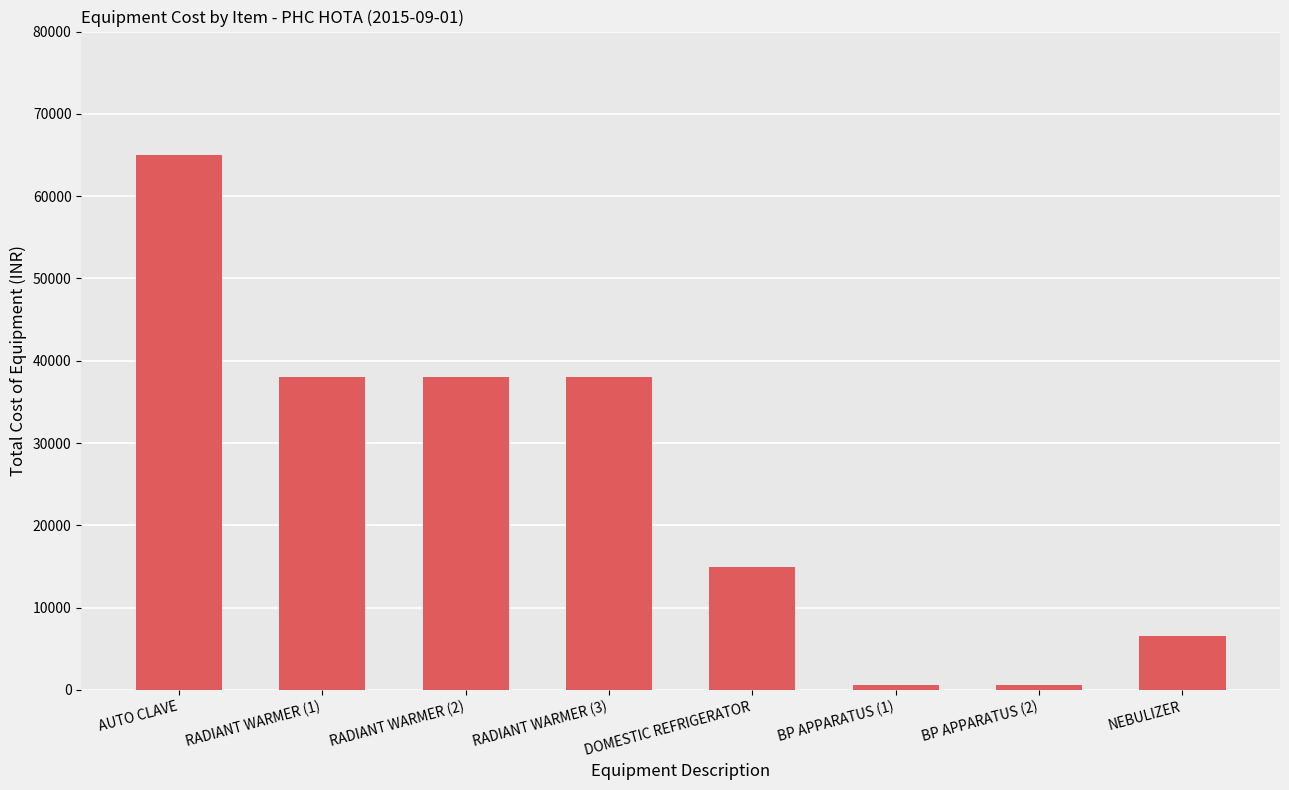

What is the label of the 2nd bar from the right?

BP APPARATUS (2)